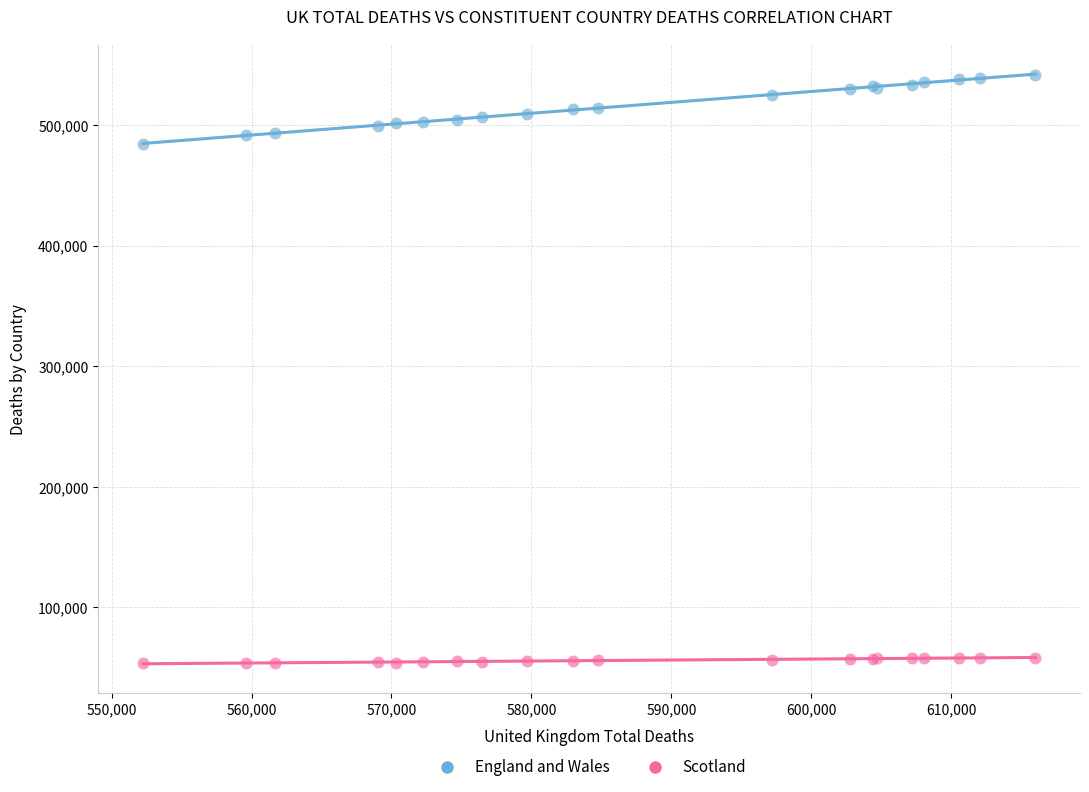

Which series has the largest Y range (max minus min)?

England and Wales